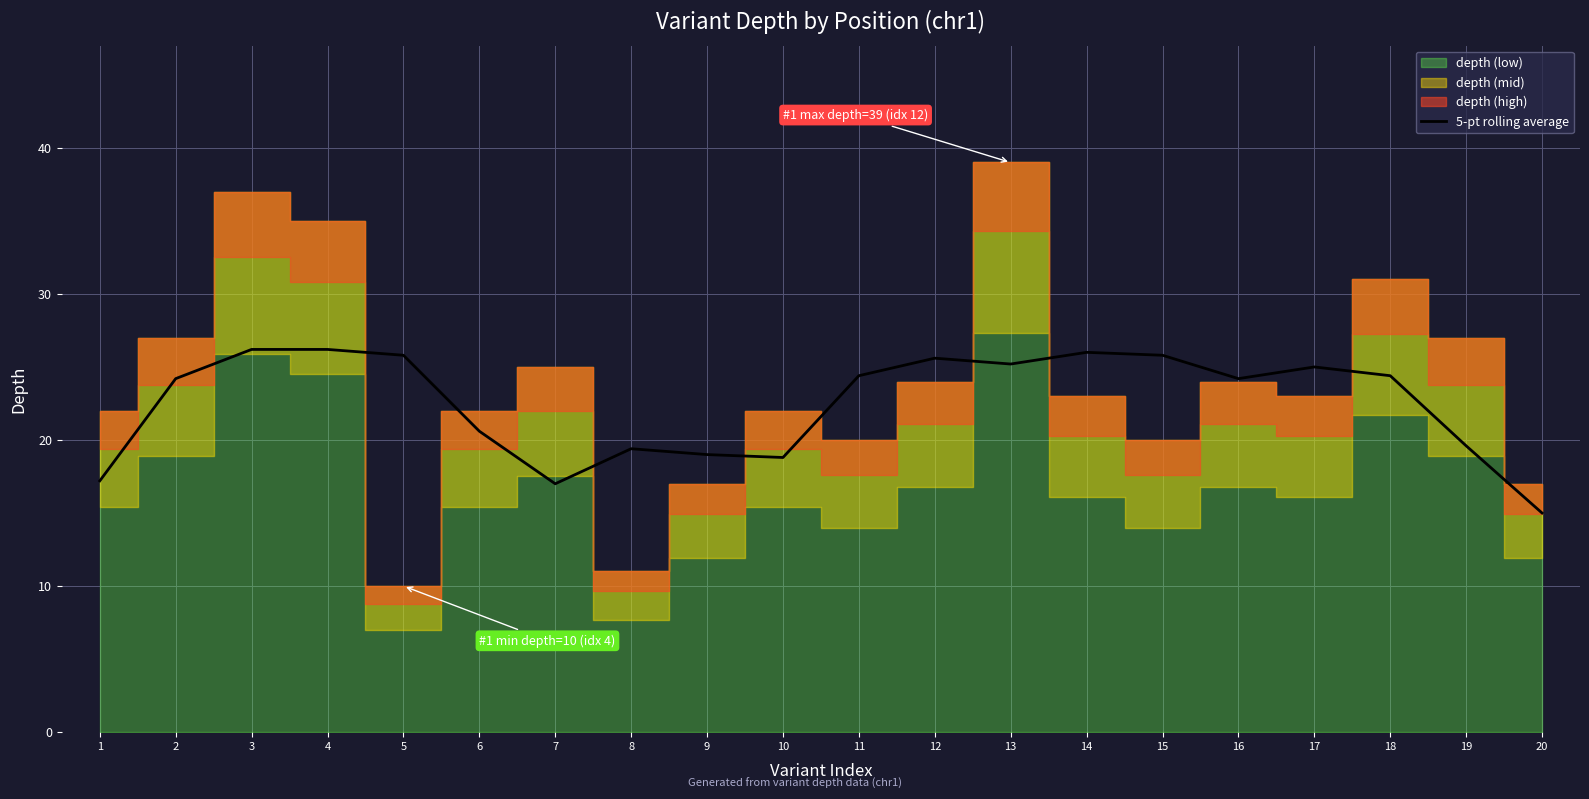

What is the average value?

22.5